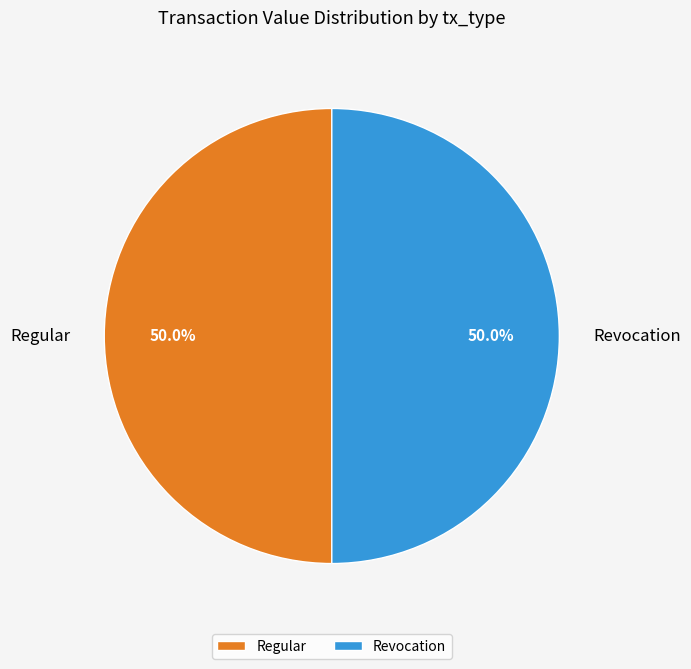

How much of the chart is everything except Regular?

50.0%